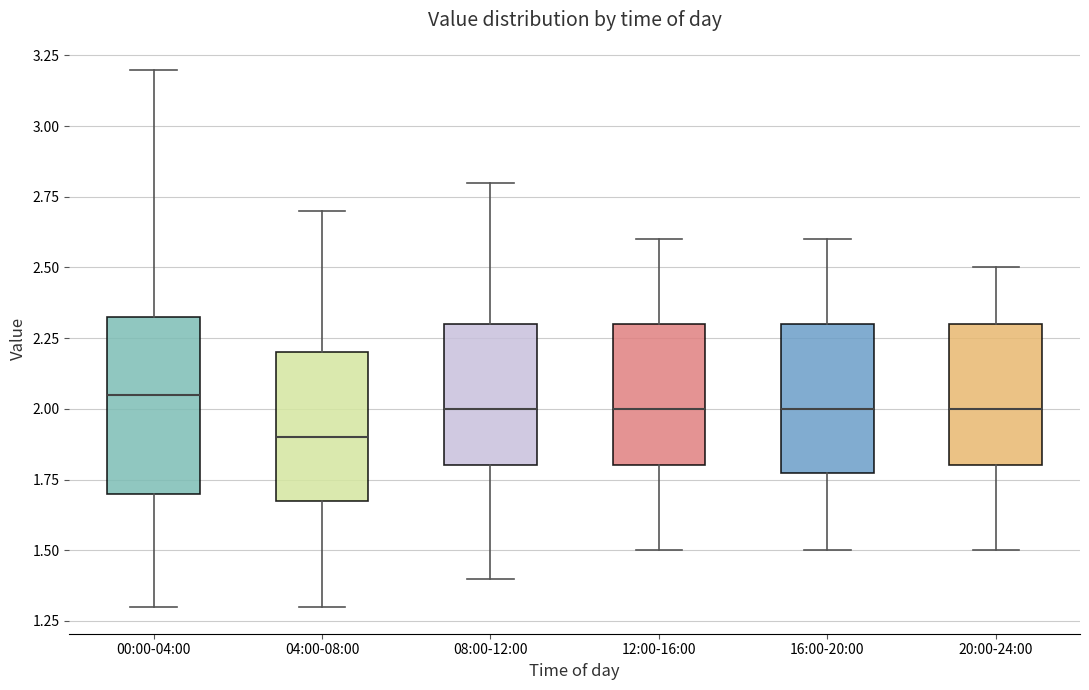

Comparing the boxes themselves (not the whiskers), which one is the tallest?

00:00-04:00